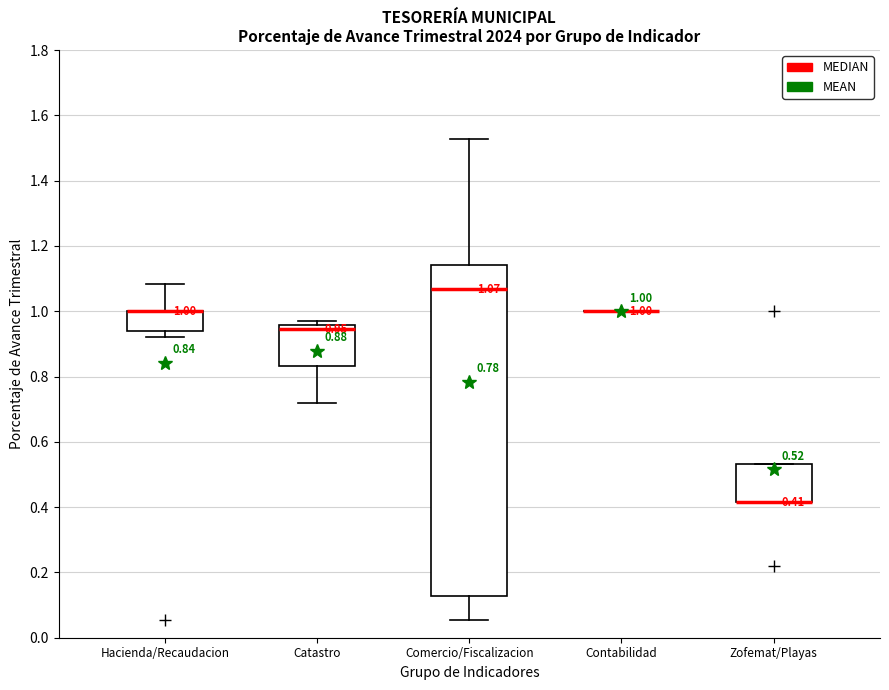

Comparing the boxes themselves (not the whiskers), which one is the tallest?

Comercio/Fiscalizacion